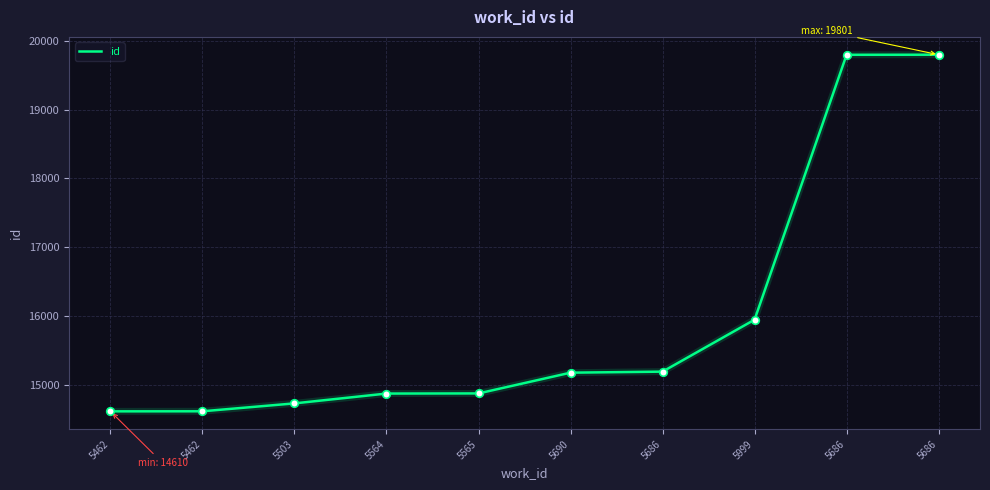

What is the change in value from 5564 to 5565?

+2